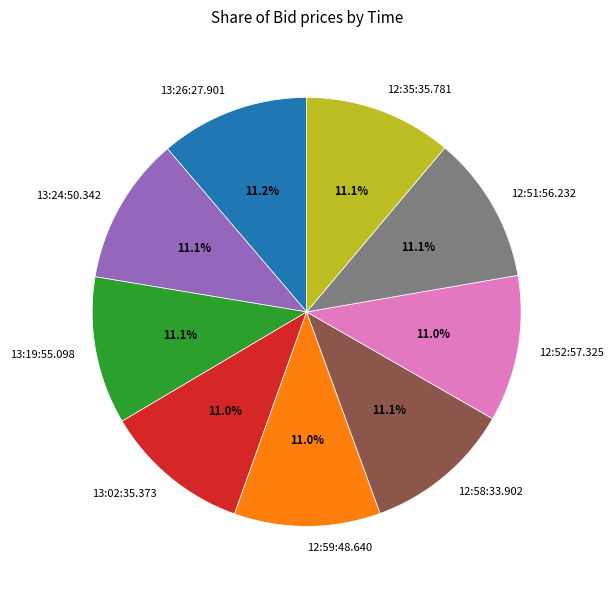

To the nearest percent, what is the average slice percentage?

11%